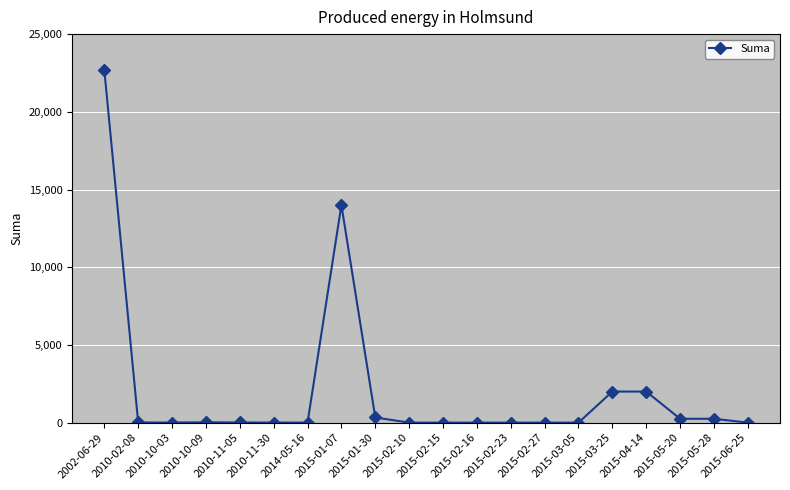

What is the label of the 8th point from the right?

2015-02-23